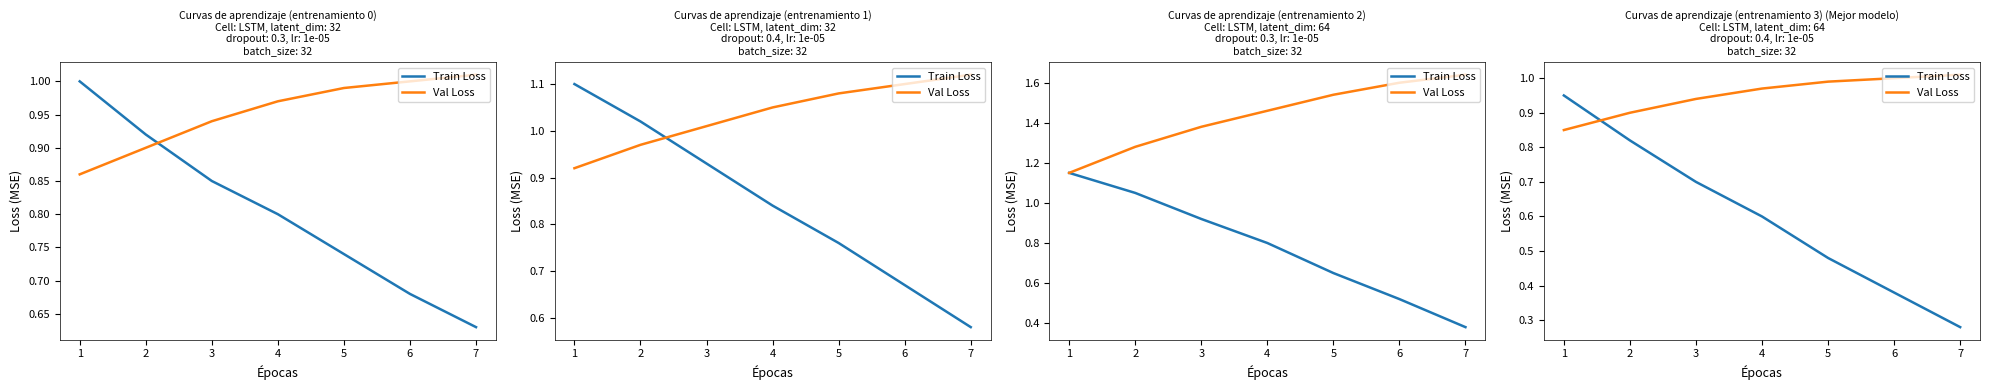

What is the difference between the second highest and minimum values in the Val Loss series?

0.2